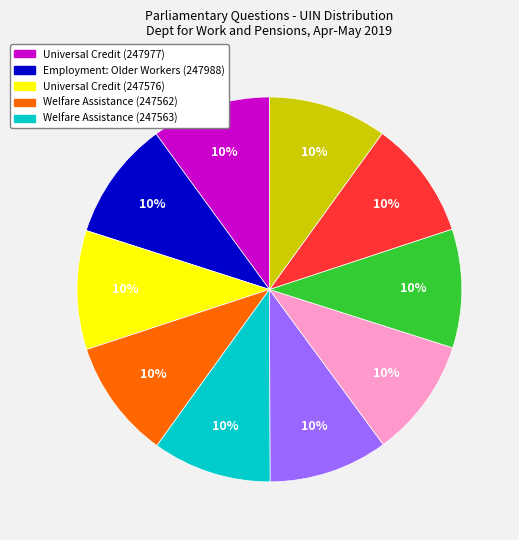

Is there a majority slice in this chart?

No